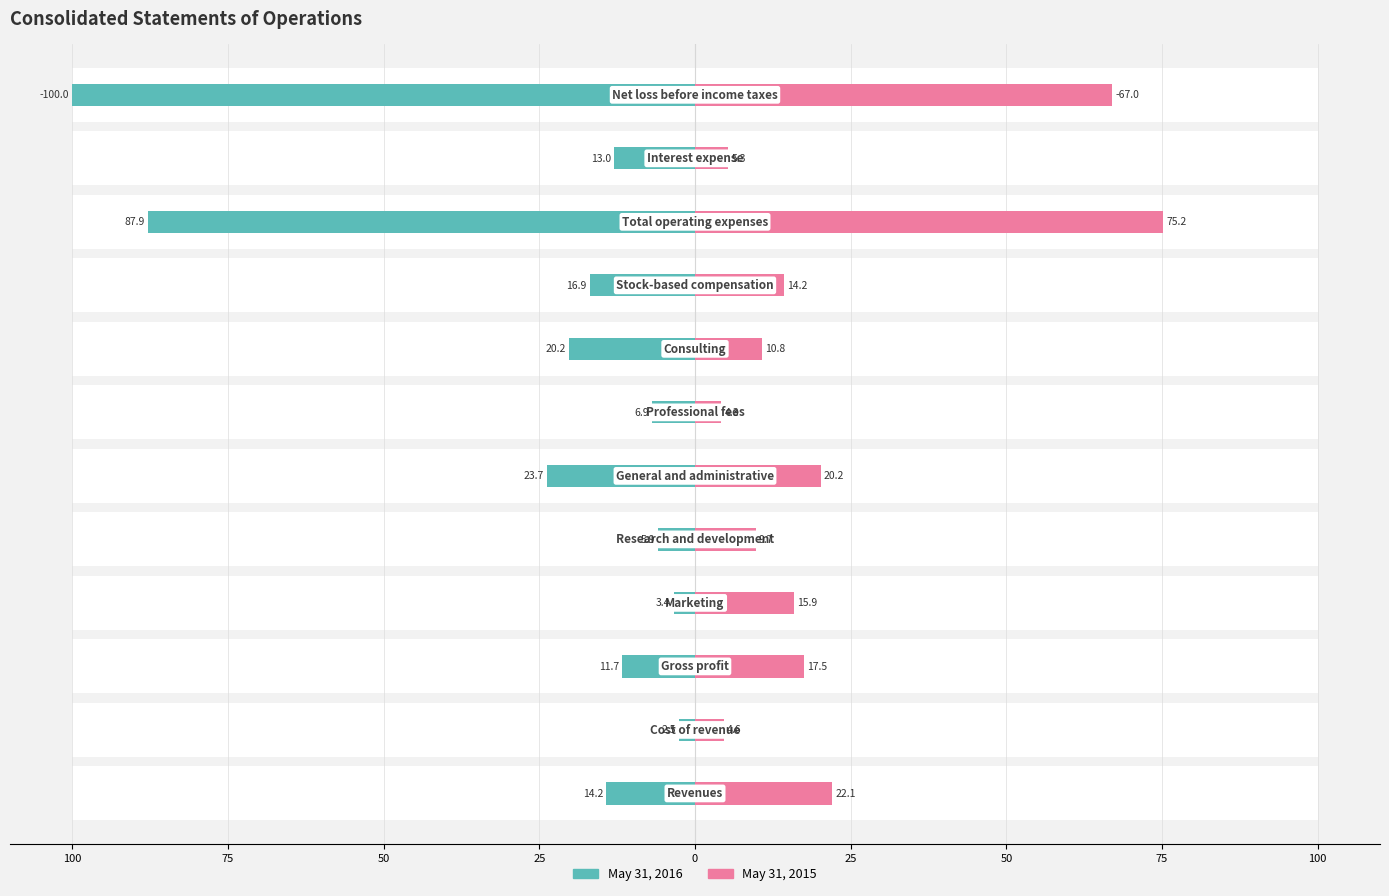

How many values in the May 31, 2016 series are below -12?

7